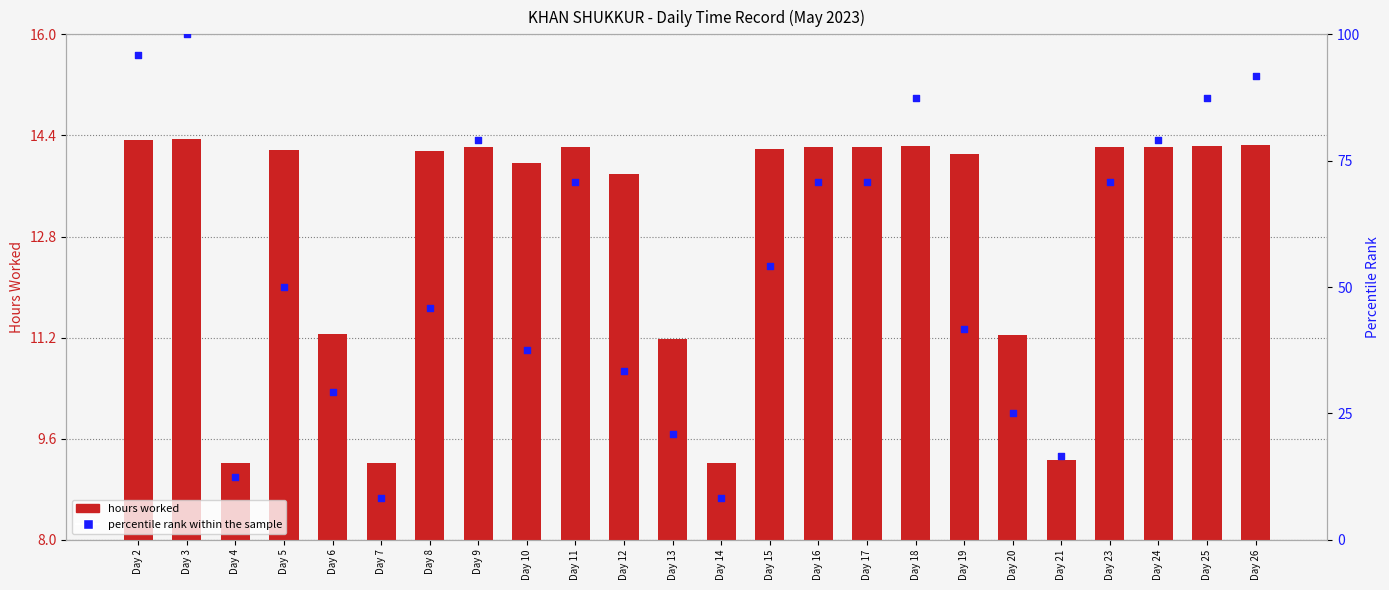

Is the value of percentile rank within the sample at Day 3 greater than the value of hours worked at Day 23?

Yes